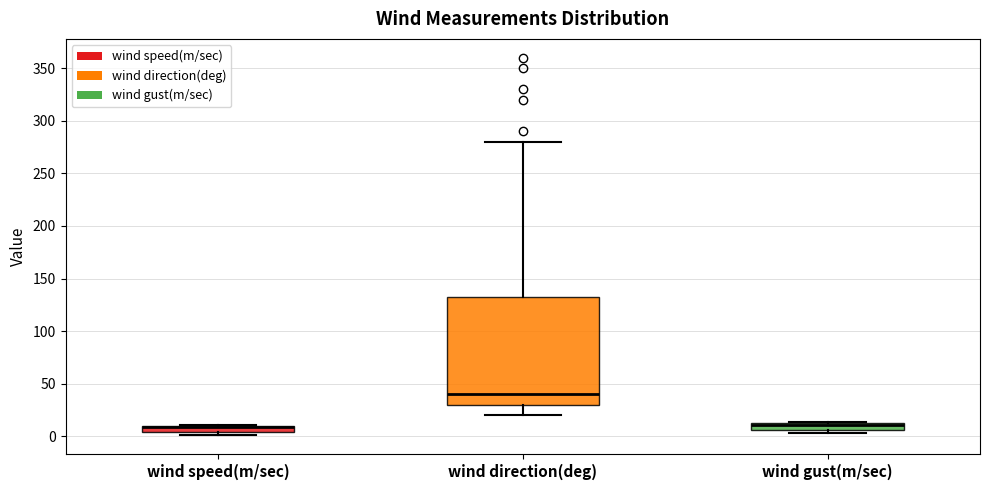

Where is the lower edge of the box for wind direction(deg) on the y-axis? The values are not printed on the chart, so give them approximately, as read against the axis.

30